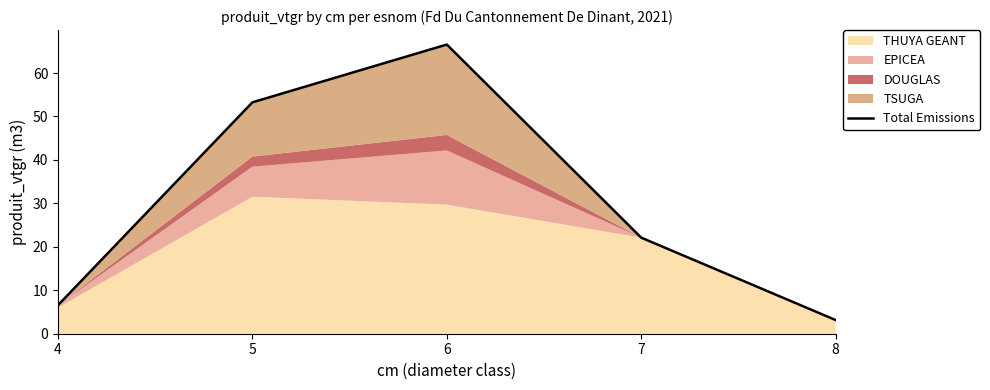

Which category has the lowest value across all series?

8